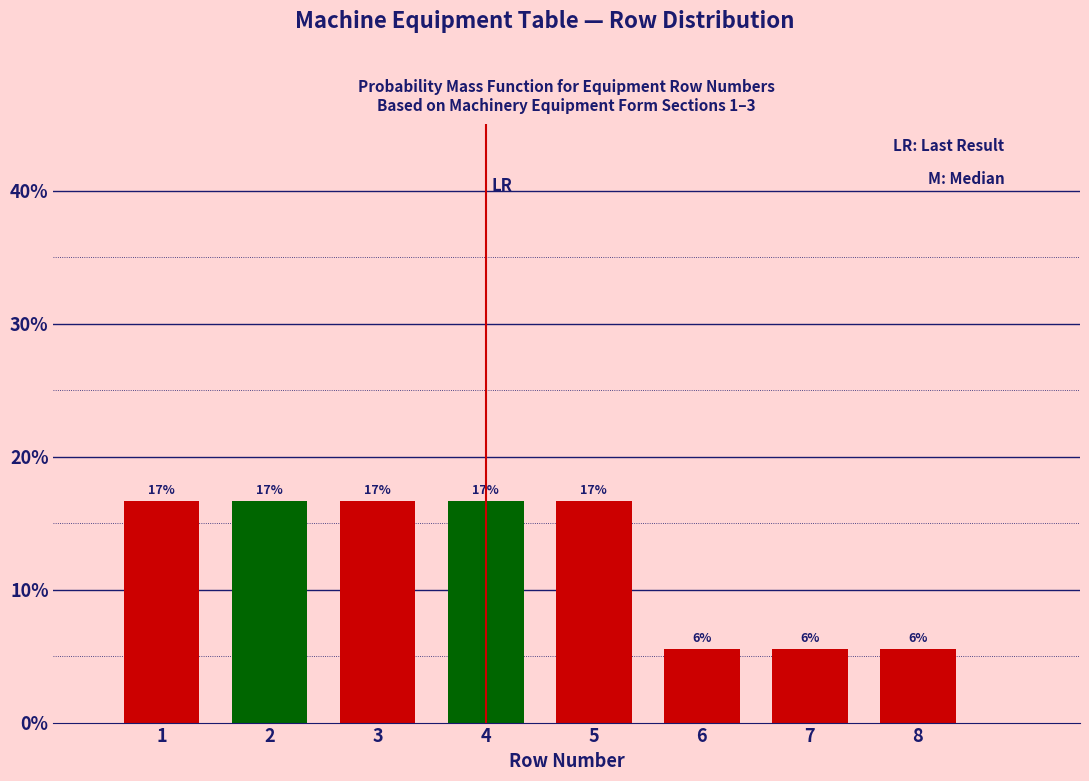

How many bars are there in total?

8